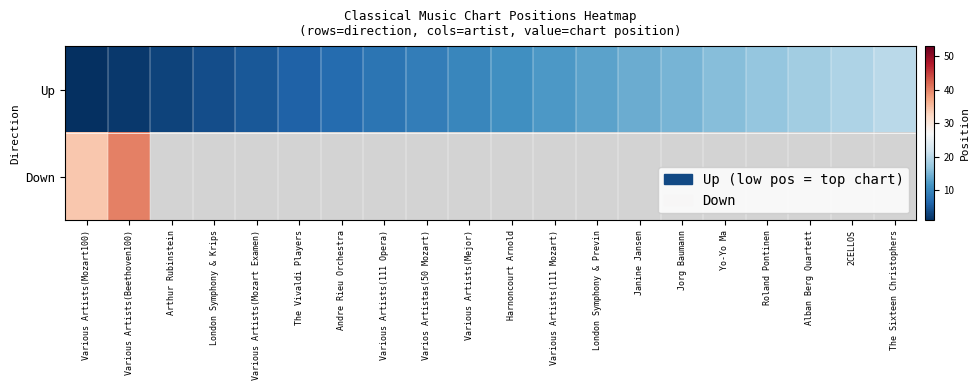

List the labels in order of Up value, largest first.

The Sixteen Christophers, 2CELLOS, Alban Berg Quartett, Roland Pontinen, Yo-Yo Ma, Jorg Baumann, Janine Jansen, London Symphony & Previn, Various Artists(111 Mozart), Harnoncourt Arnold, Various Artists(Mejor), Varios Artistas(50 Mozart), Various Artists(111 Opera), Andre Rieu Orchestra, The Vivaldi Players, Various Artists(Mozart Examen), London Symphony & Krips, Arthur Rubinstein, Various Artists(Beethoven100), Various Artists(Mozart100)